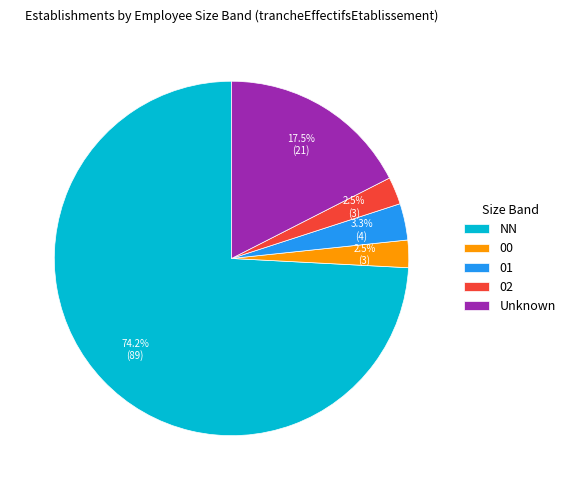

To the nearest percent, what is the difference between the 00 and NN slice percentages?

72%